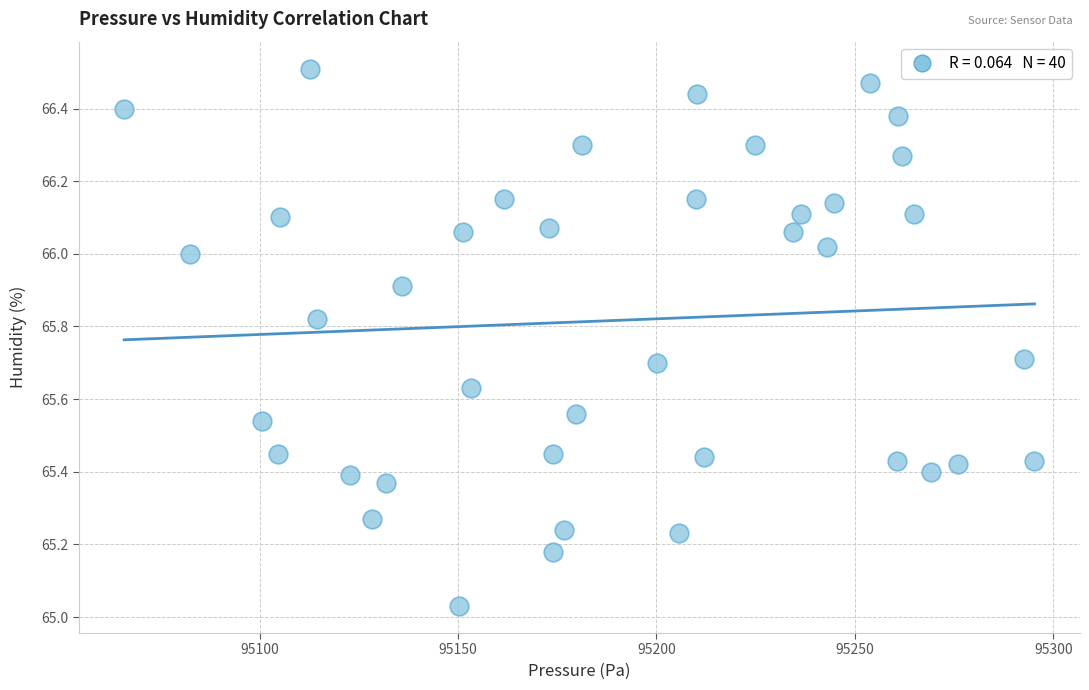

What is the range of X values (max minus min)?

229.4